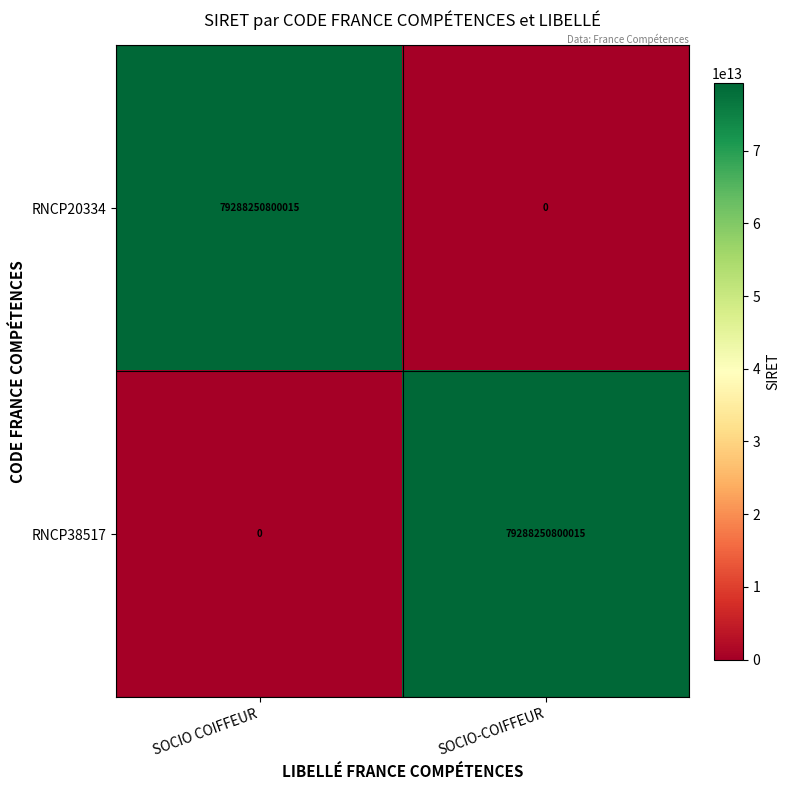

Which category has the highest value in the RNCP20334 series?

SOCIO COIFFEUR